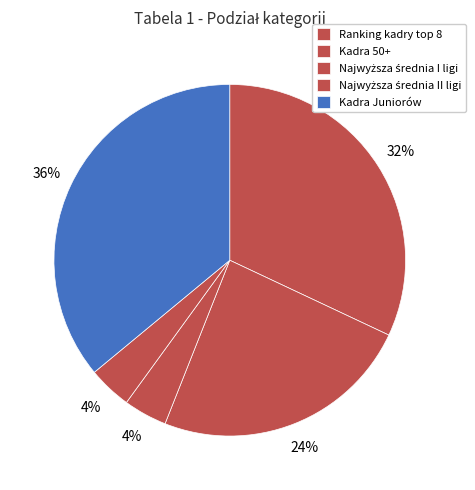

Which slice is the largest?

Kadra Juniorów